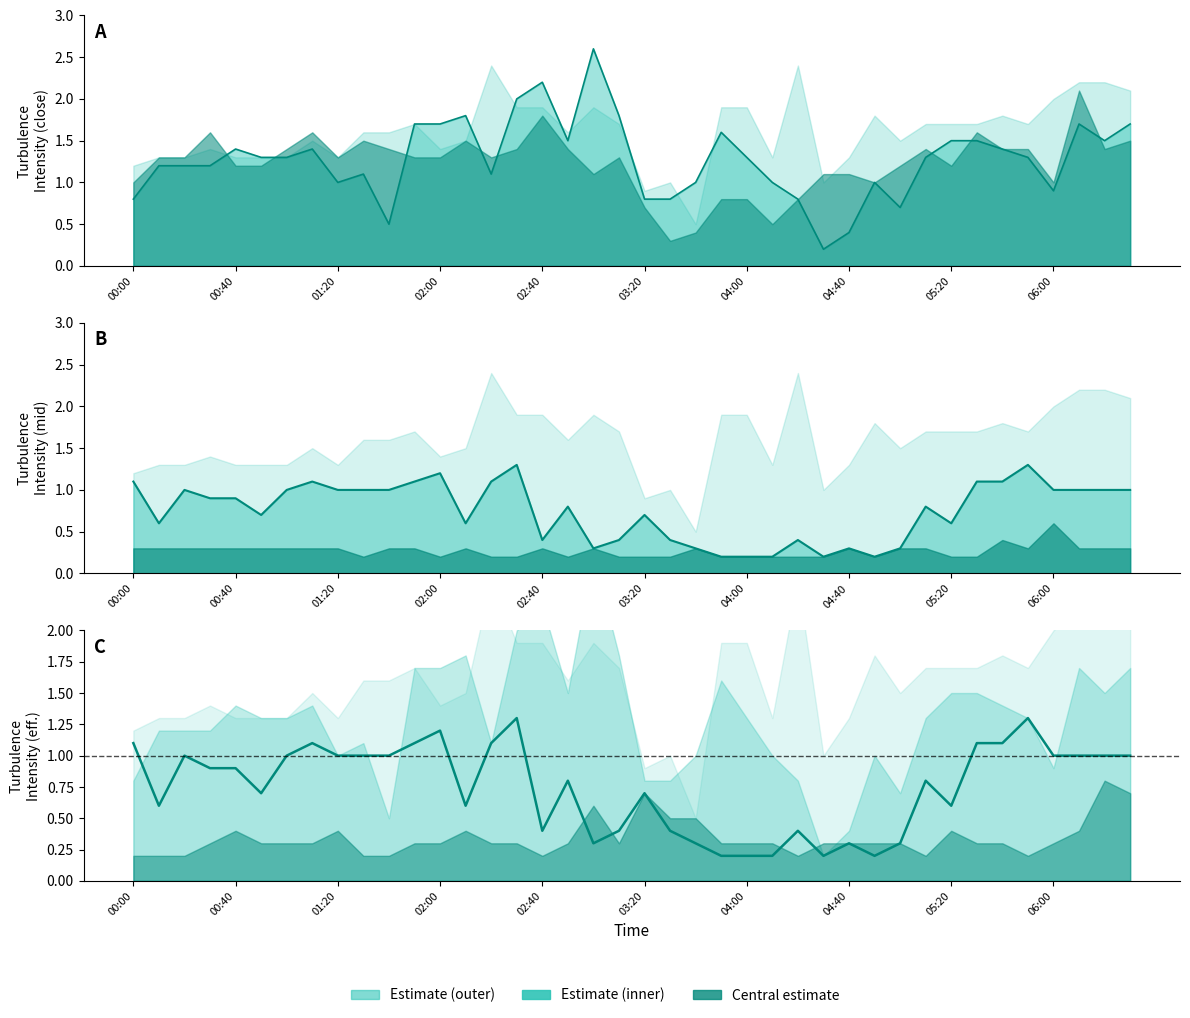

What is the difference between the second highest and minimum values in the 0.500 (Estimate) series?

1.1